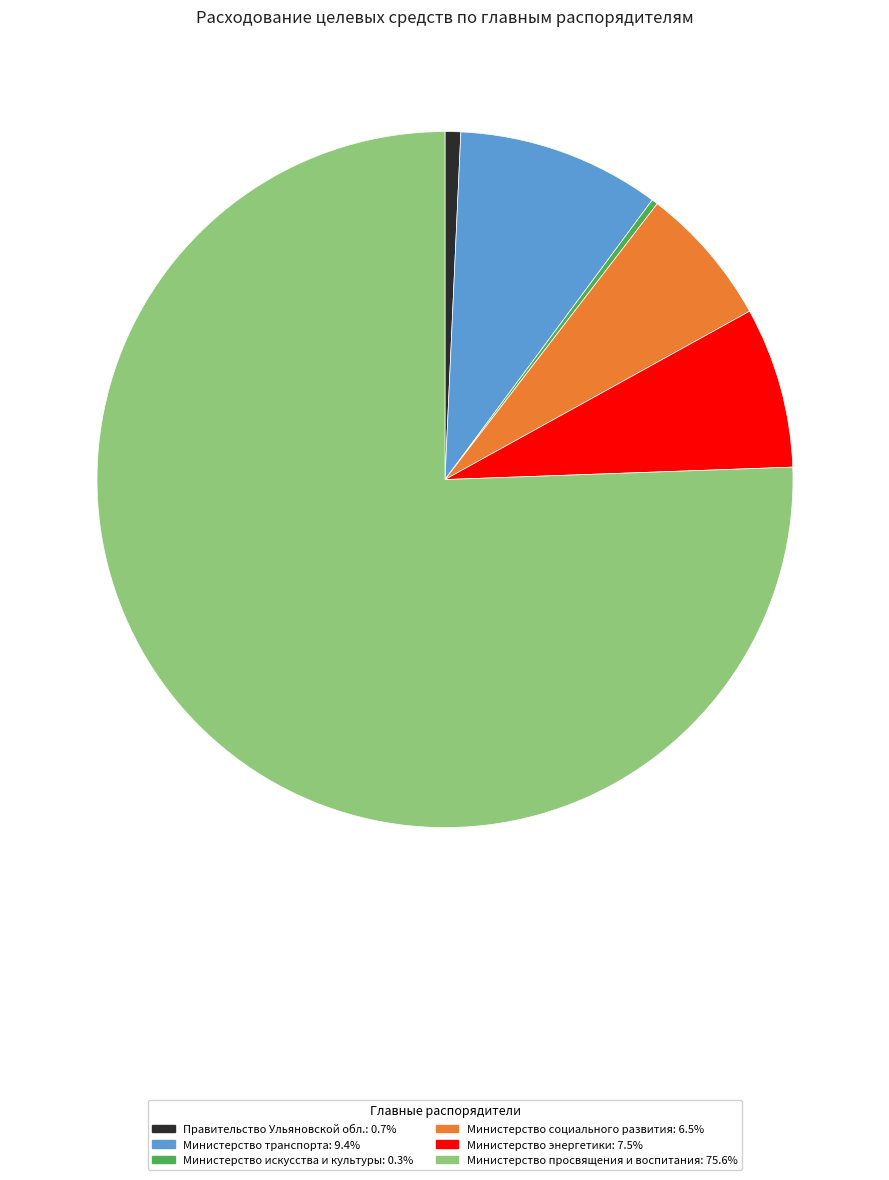

Is there a majority slice in this chart?

Yes